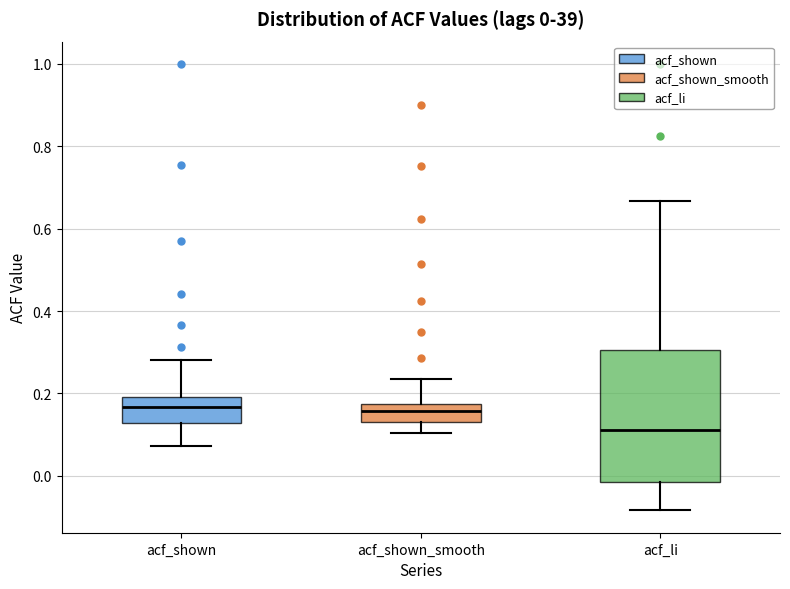

Comparing the boxes themselves (not the whiskers), which one is the tallest?

acf_li